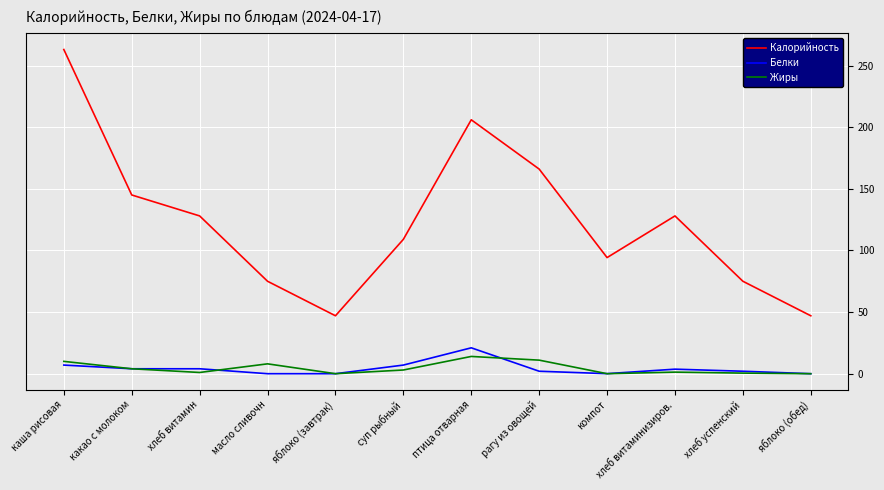

At which category is the sum across all series the highest?

каша рисовая